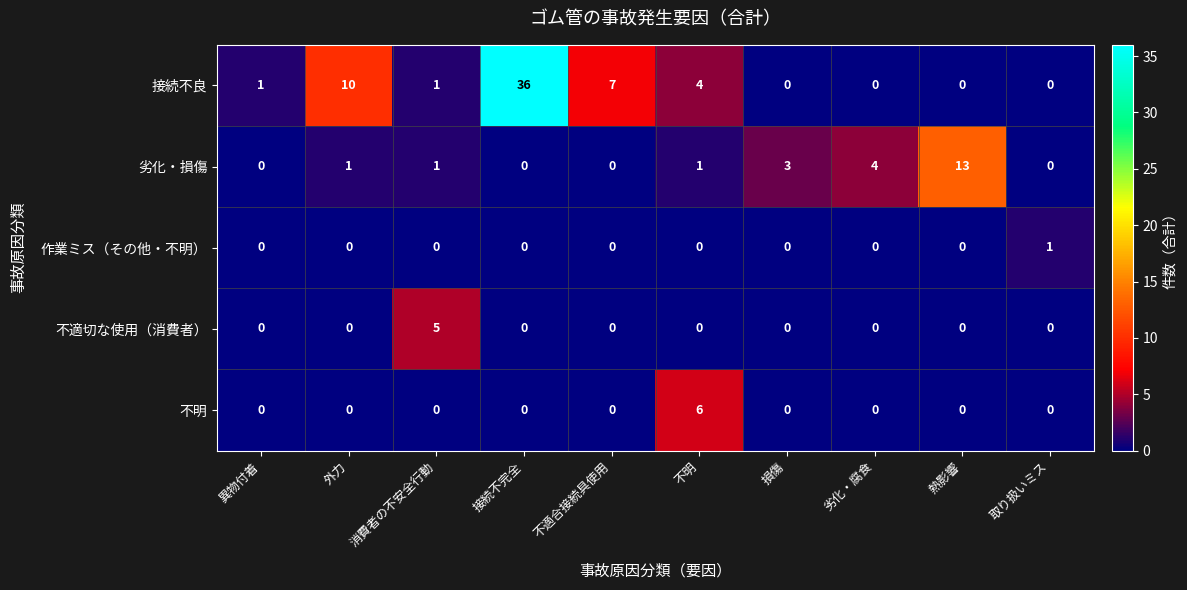

How many categories are shown in the chart?

10